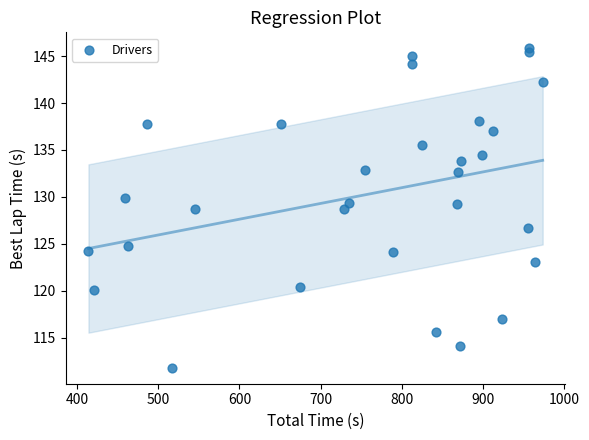

What is the range of Y values (max minus min)?

34.0